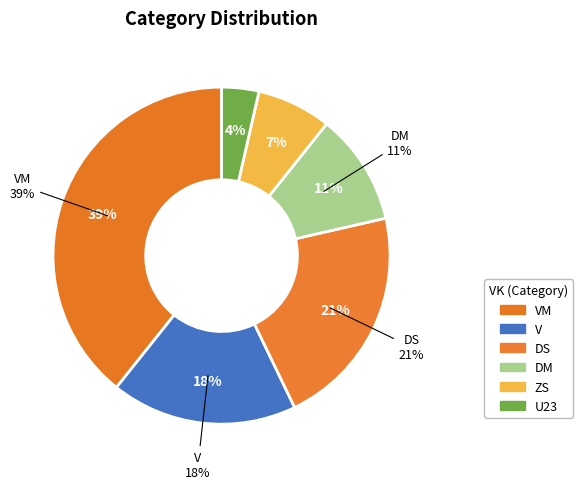

True or false: VM accounts for 31% of the total.

False